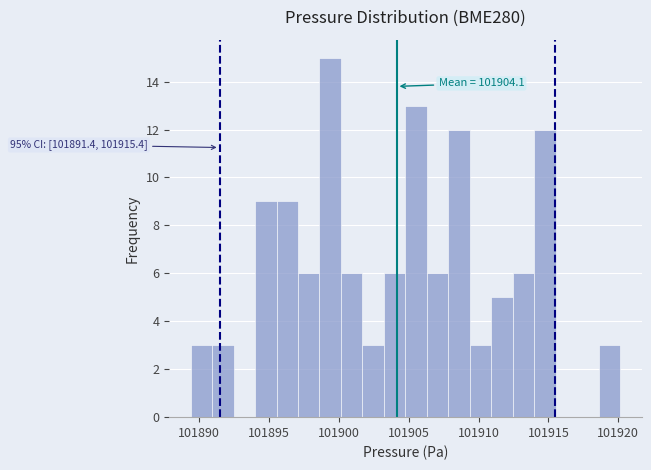

Around what value on the x-axis is the tallest bar? Give the approximate position of its centre, as read against the axis.

101899.5